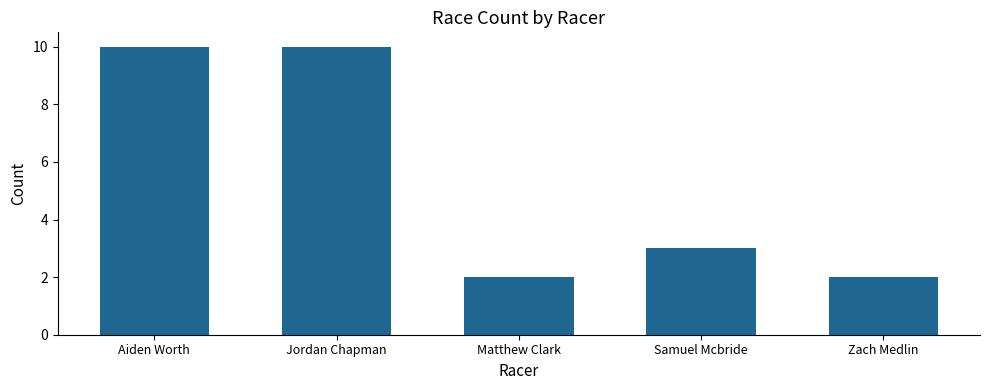

What is the label of the 5th bar from the right?

Aiden Worth